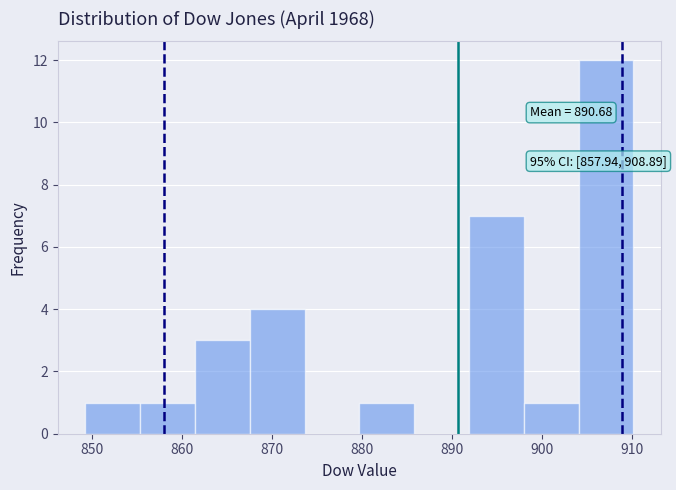

Which range on the x-axis has the tallest bar?

904 to 910